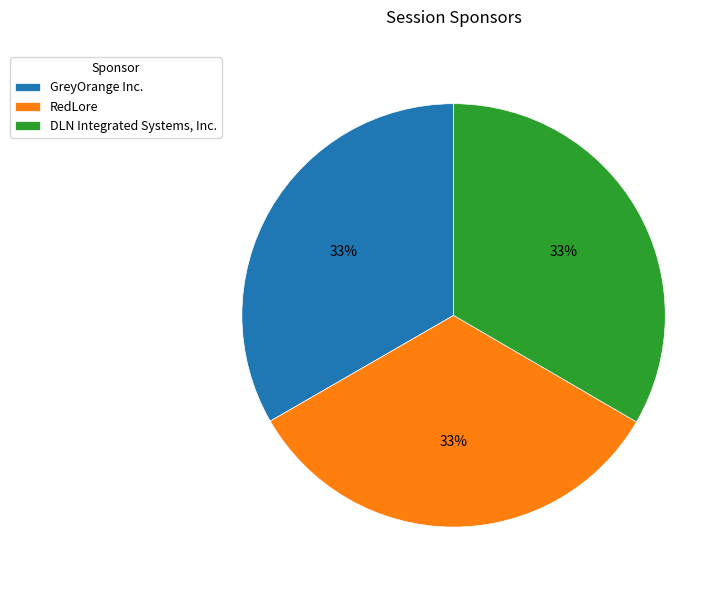

To the nearest percent, what is the combined percentage of DLN Integrated Systems, Inc. and RedLore?

67%